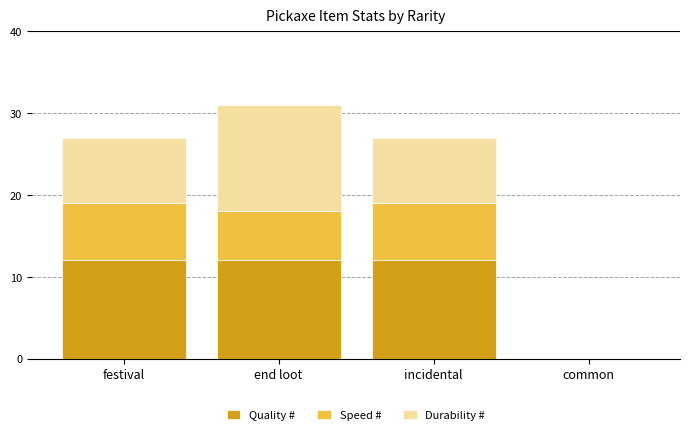

At which category is the sum across all series the highest?

end loot